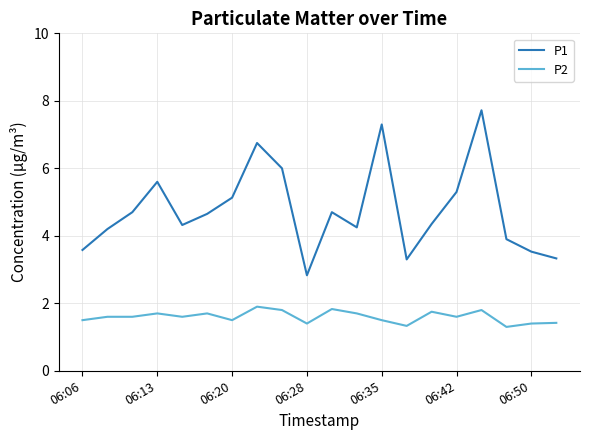

What is the highest value of the P1 series?

7.7